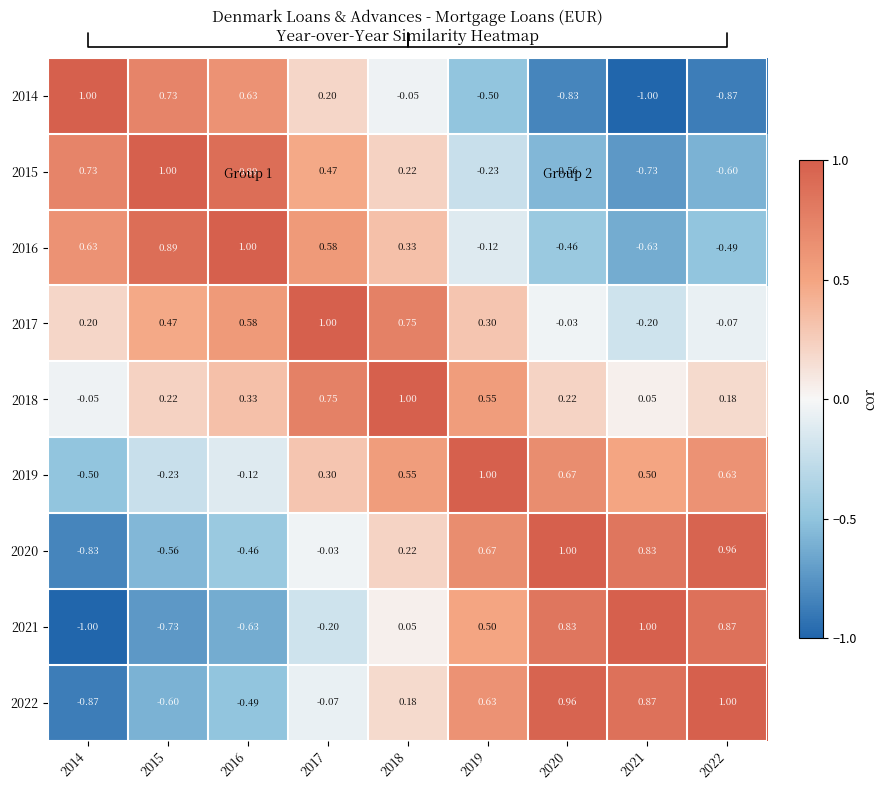

Between 2014 and 2016, which is larger?

2014